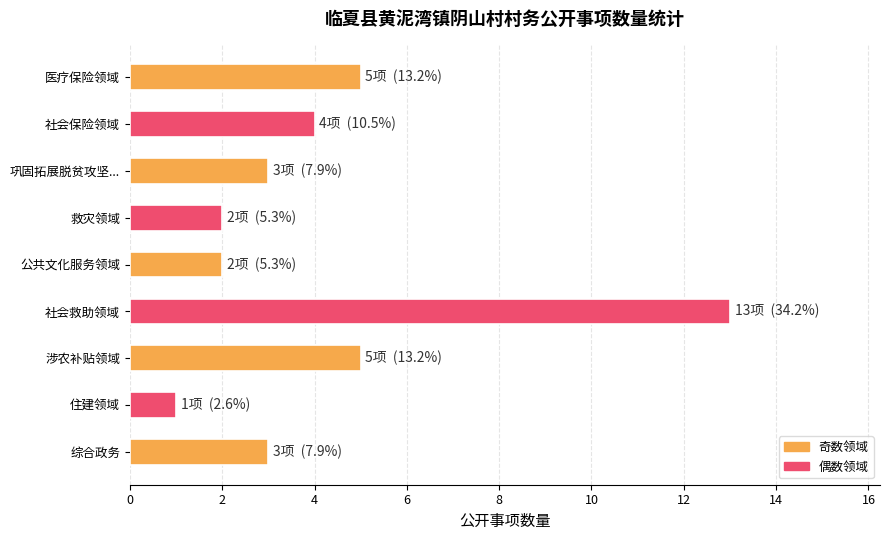

At which category does the chart reach its peak across all series?

社会救助领域